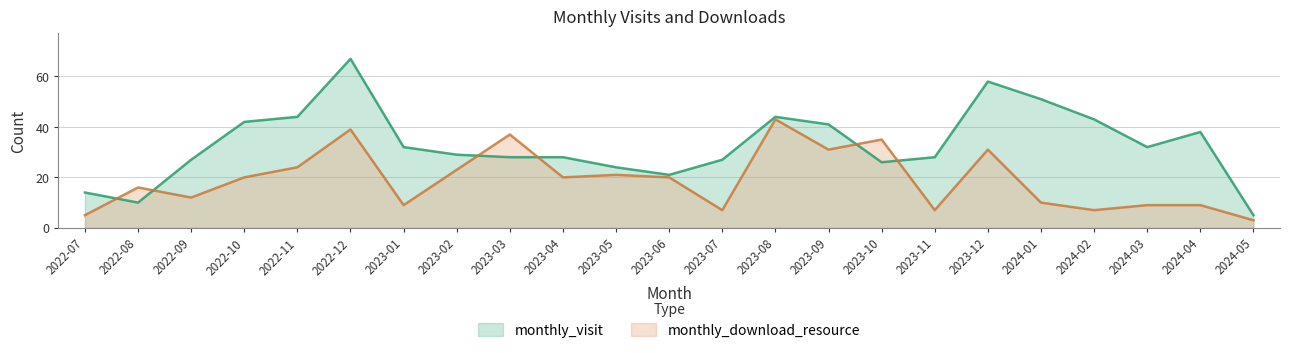

How many series are shown in this chart?

2